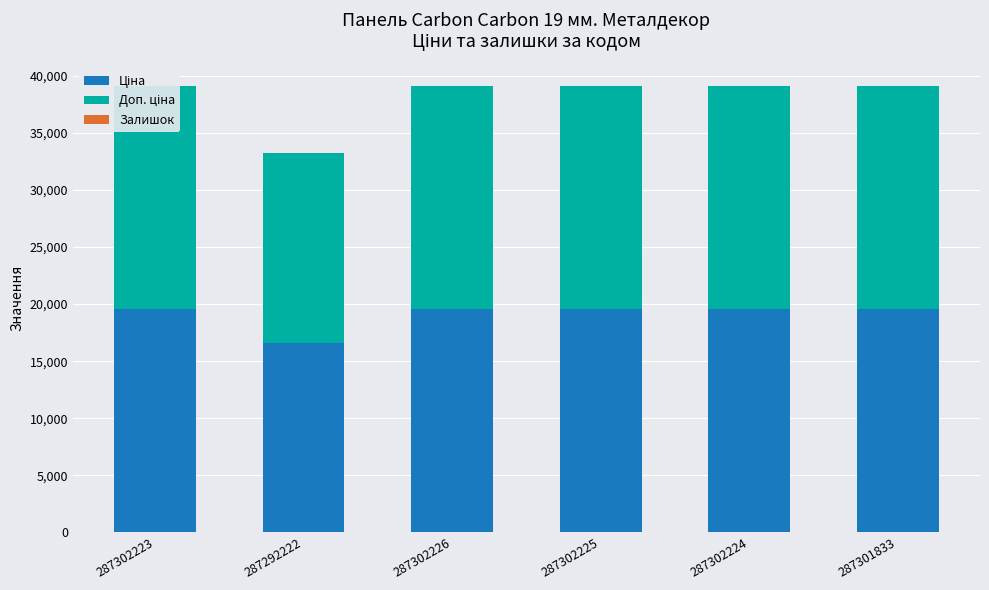

What is the label of the 2nd bar from the left?

287292222